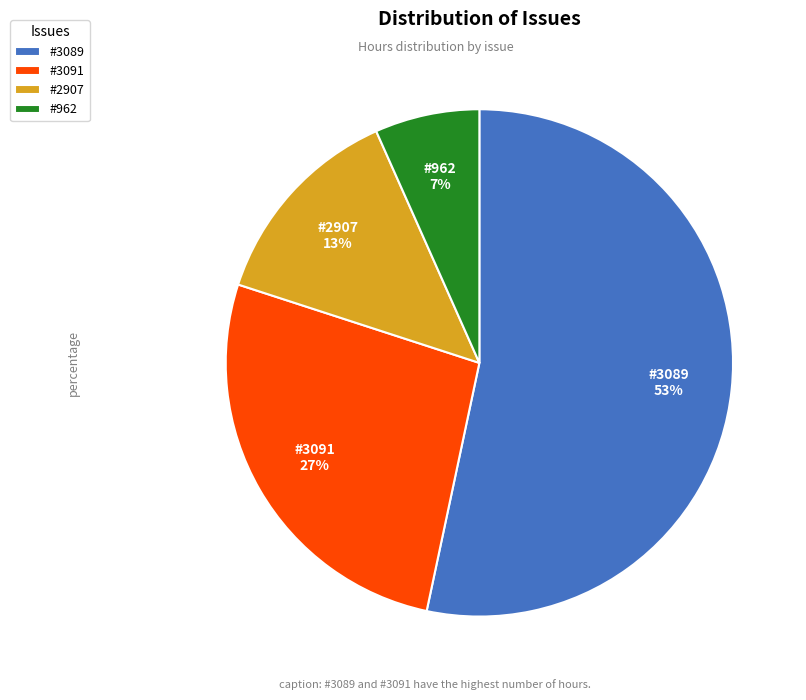

Is the sum of #962 and #2907 greater than half?

No